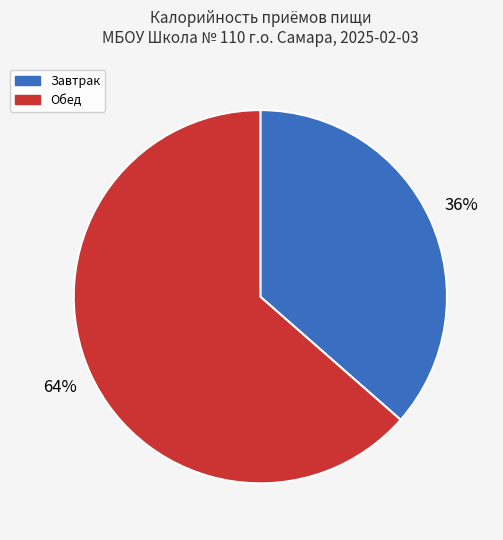

To the nearest percent, what is the combined percentage of Завтрак and Обед?

100%